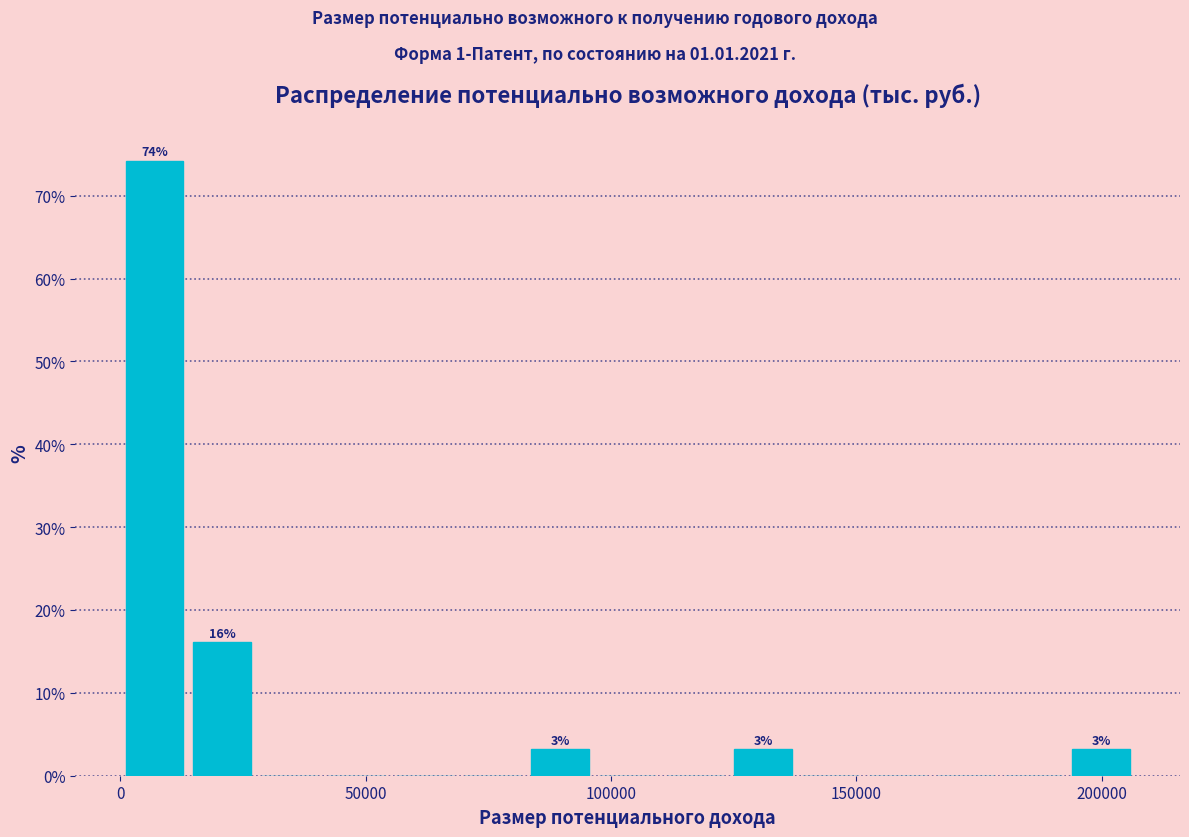

Around what value on the x-axis is the tallest bar? Give the approximate position of its centre, as read against the axis.

5000